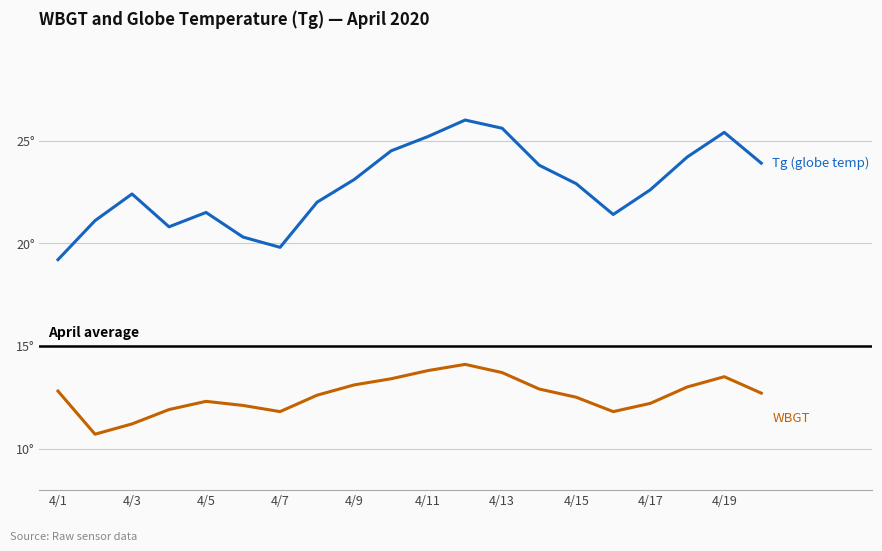

Does the chart have visible grid lines?

Yes